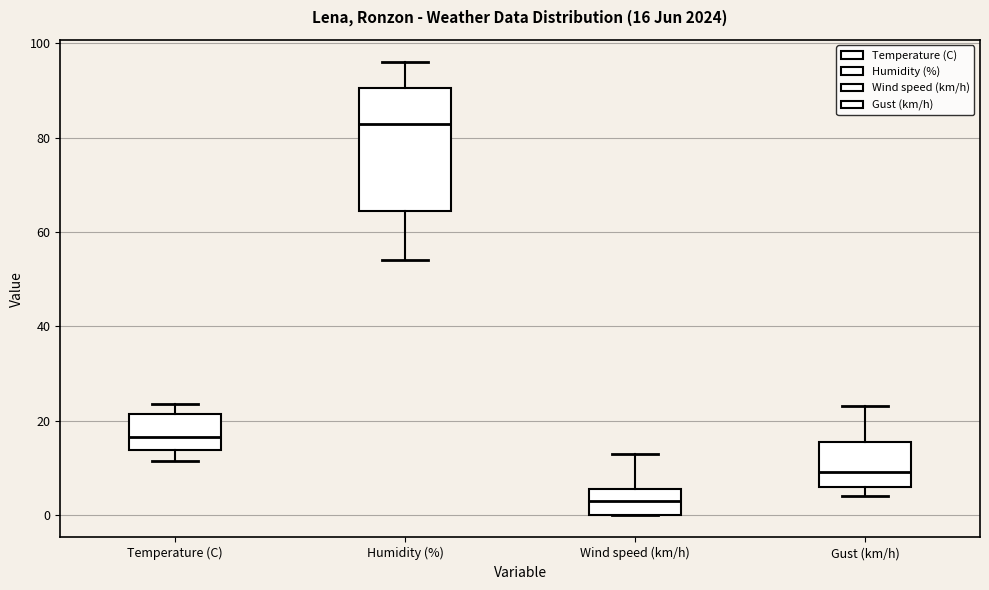

Comparing the boxes themselves (not the whiskers), which one is the tallest?

Humidity (%)